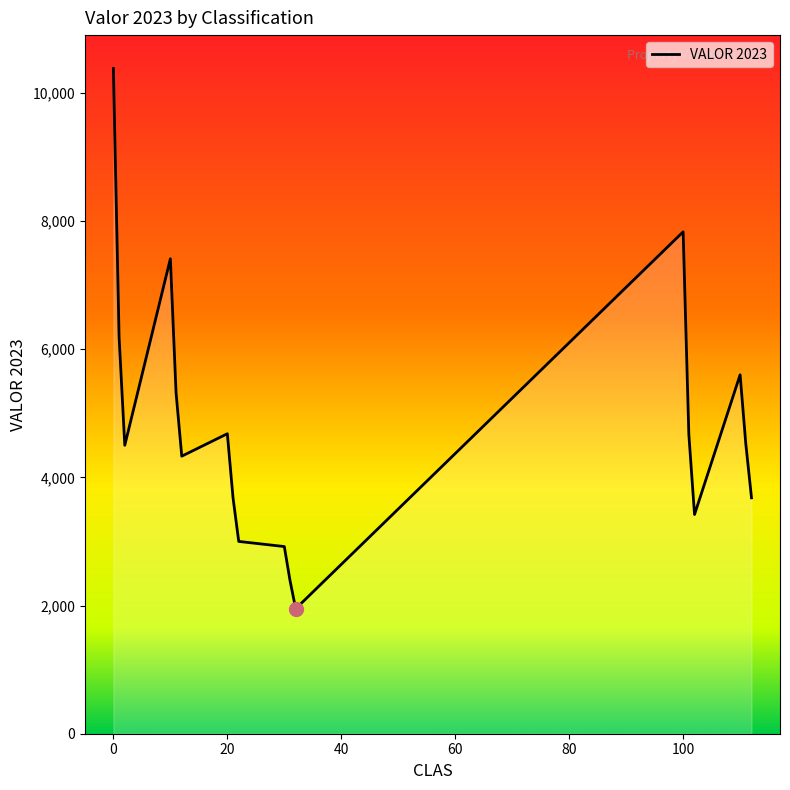

What is the maximum value shown in the chart?

10380